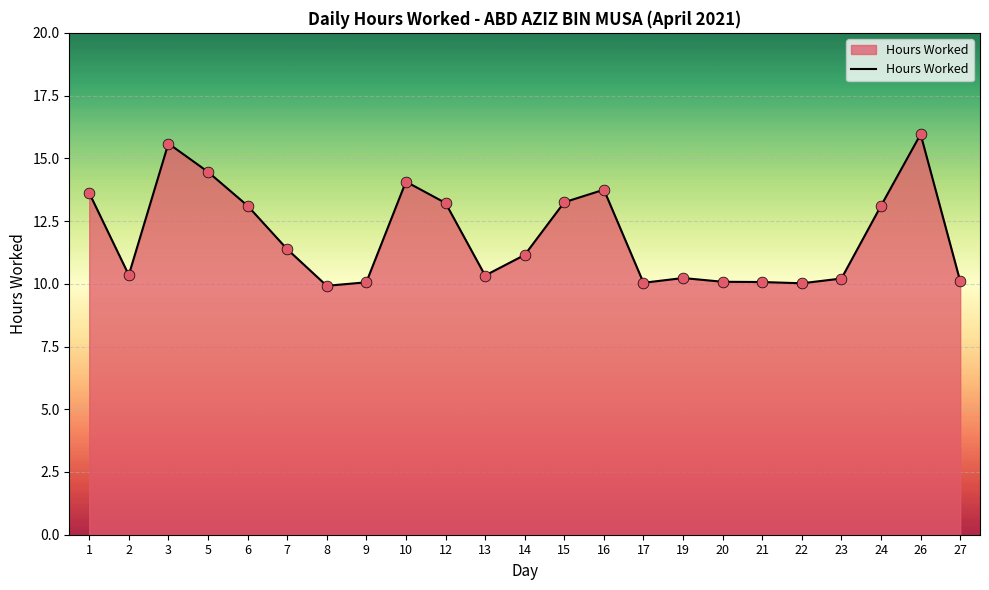

What is the change in value from 13 to 15?

+2.9